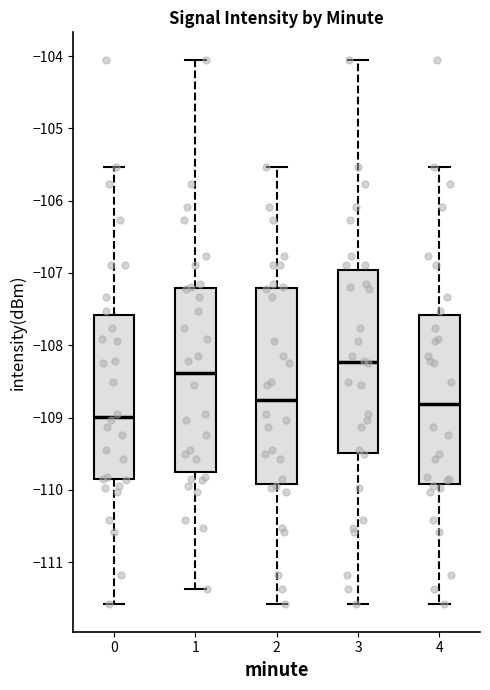

Comparing the boxes themselves (not the whiskers), which one is the tallest?

2